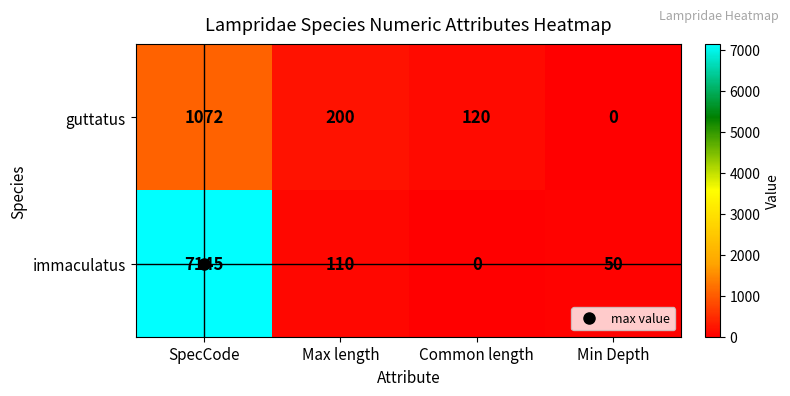

What is the average value of the guttatus series?

348